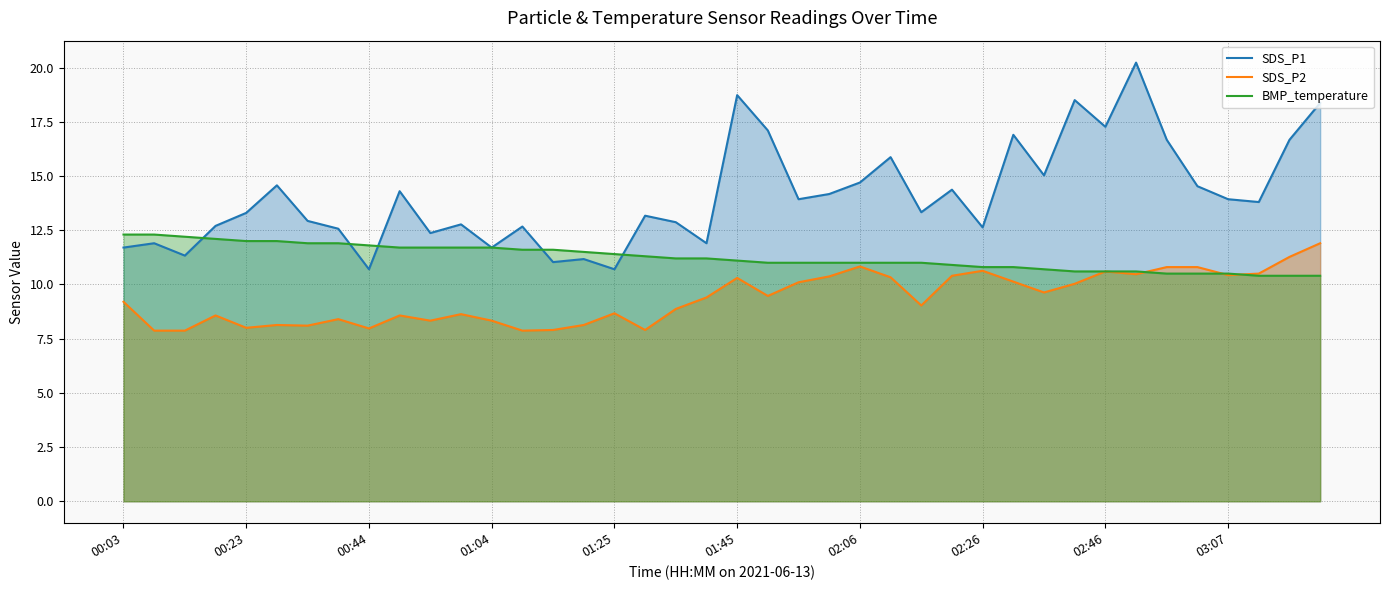

Rank the series by their average value, from lowest to highest.

SDS_P2, BMP_temperature, SDS_P1